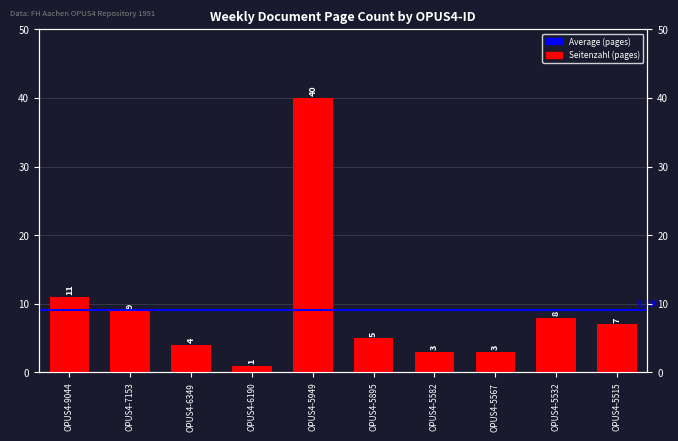

Which has a higher value, OPUS4-6349 or OPUS4-7153?

OPUS4-7153